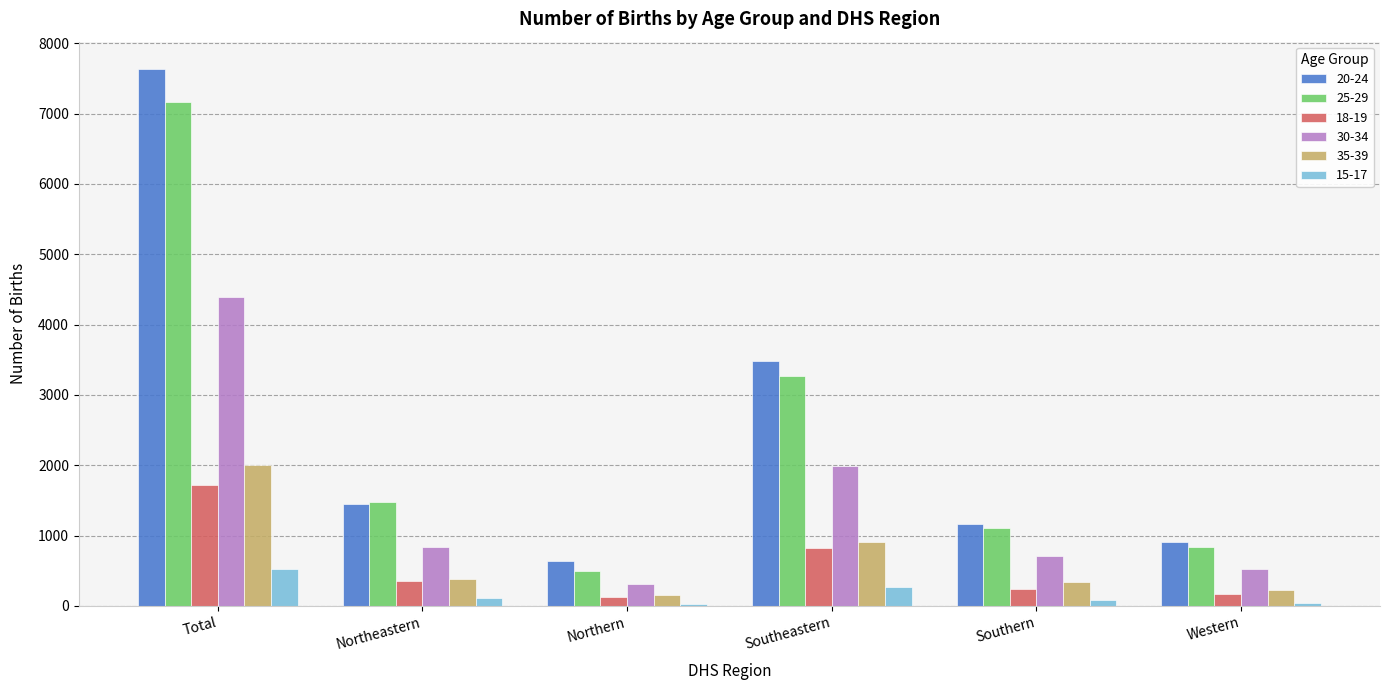

True or false: 18-19 has a value of 823 at Southeastern.

True